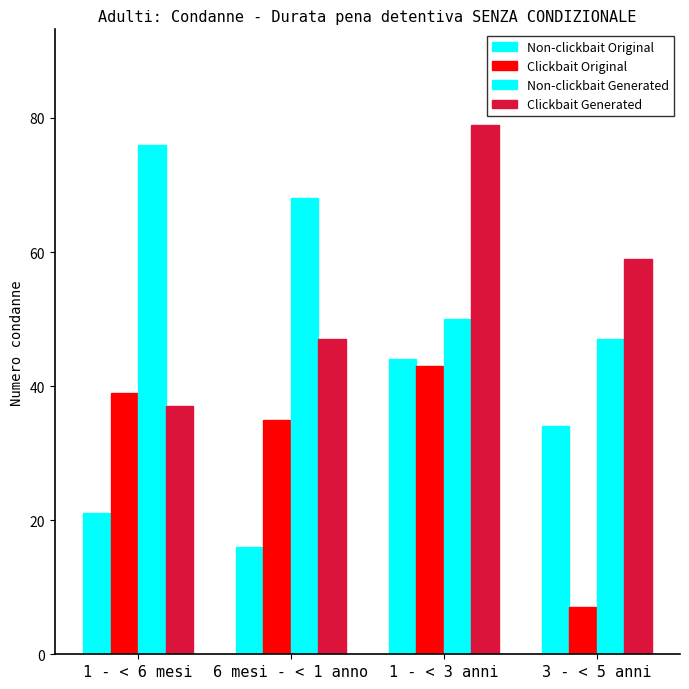

At which label does Non-clickbait Original reach its minimum?

6 mesi - < 1 anno